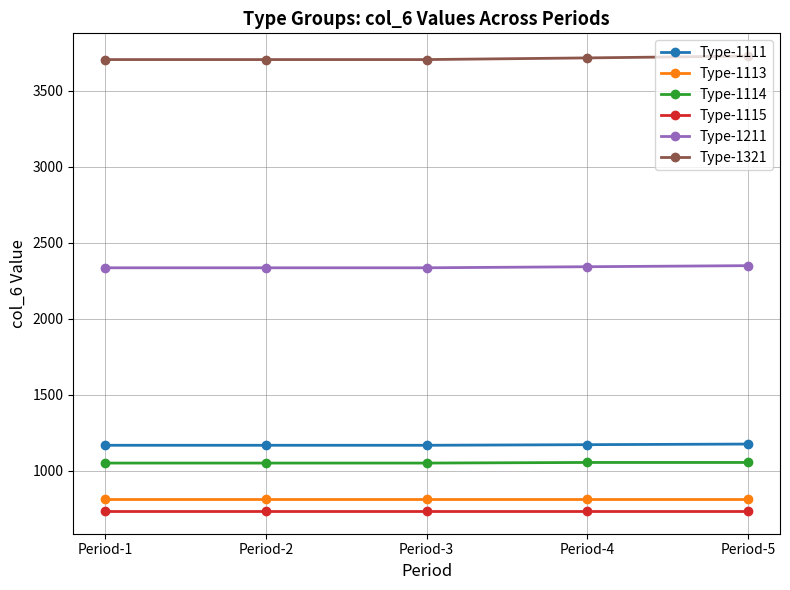

What is the total value across all series at Period-4?

9838